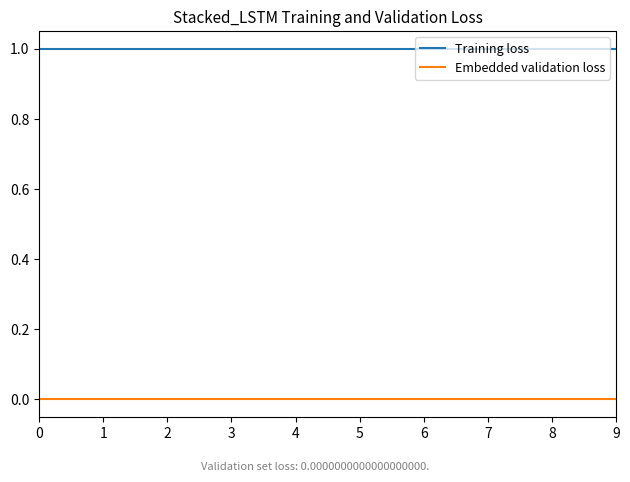

What is the difference between the highest and lowest values at 0?

1